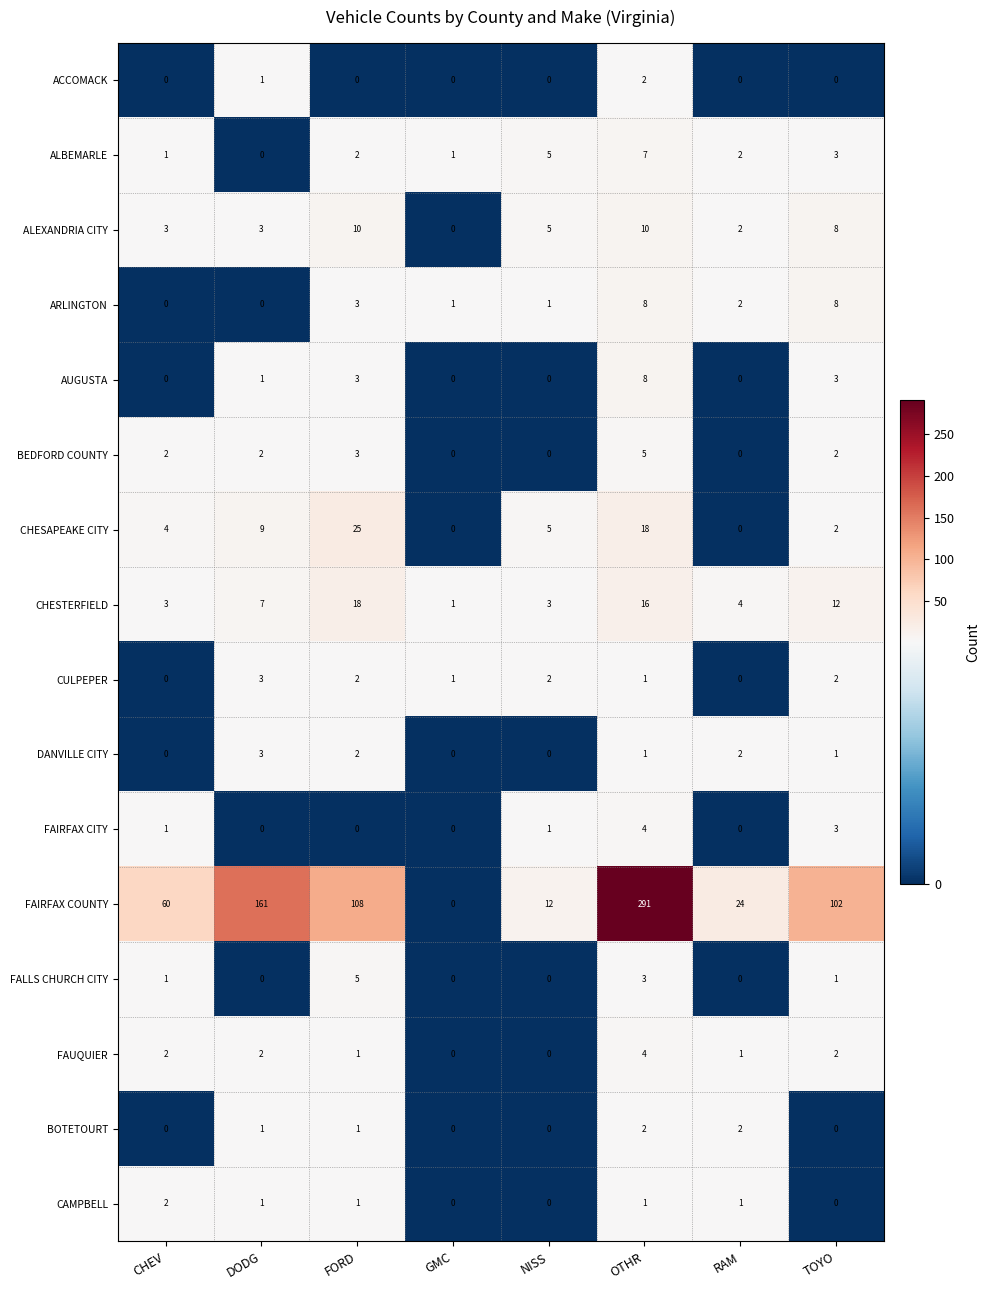

At how many categories does at least one series exceed 95?

4